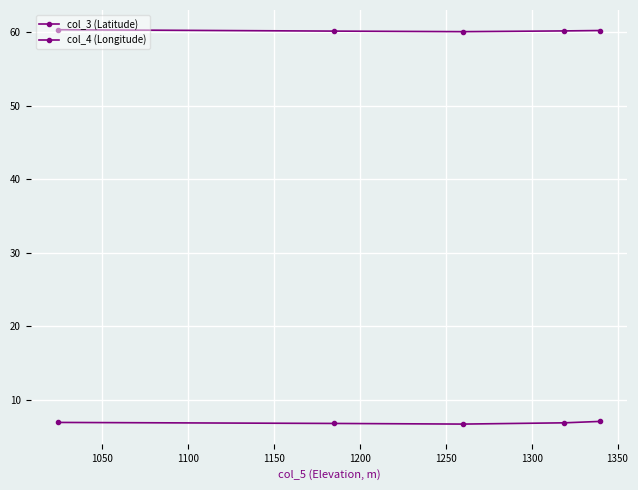

True or false: col_4 (Longitude) and col_3 (Latitude) cross at least once.

False